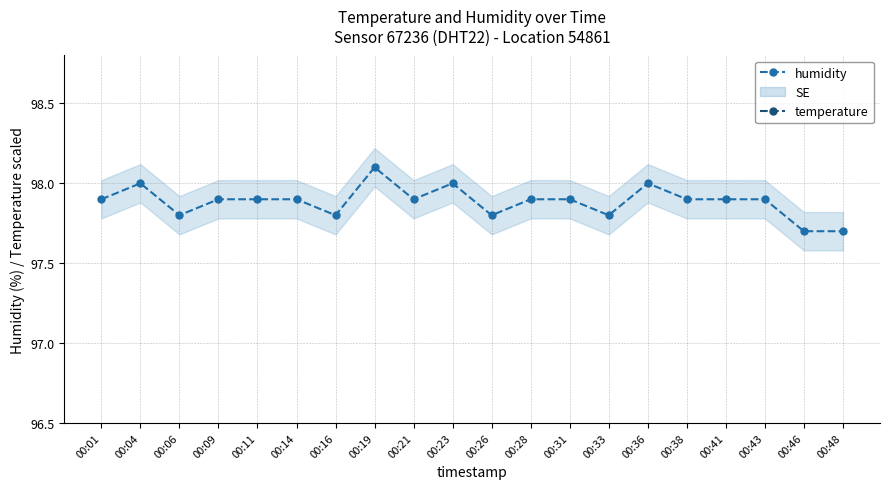

At which label does humidity reach its peak?

00:19